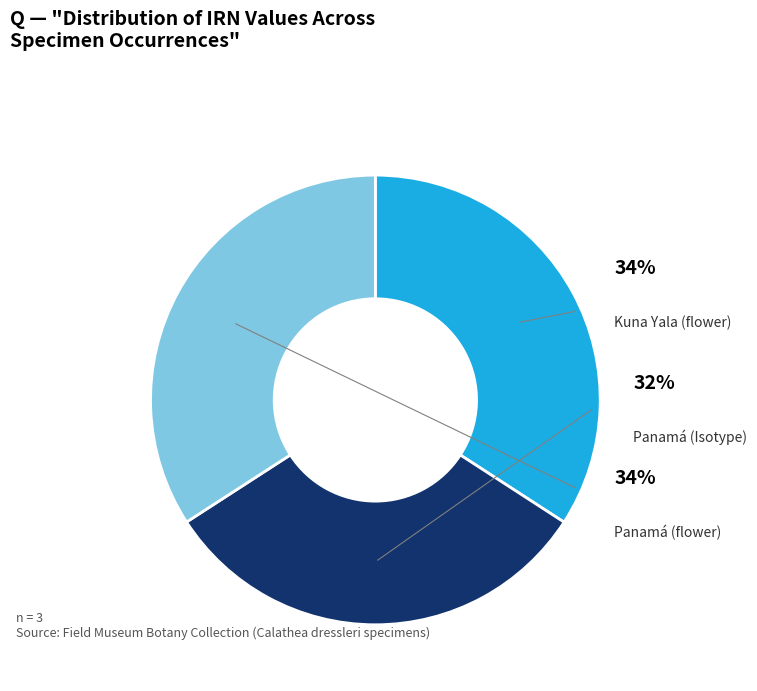

Does Kuna Yala (flower) account for over 50% of the chart?

No